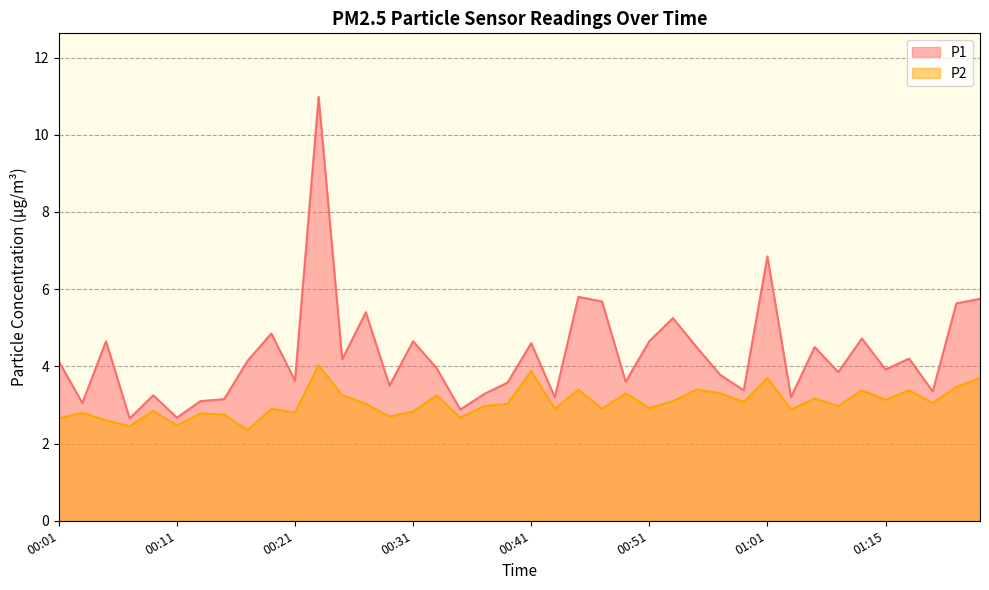

Rank the series by their average value, from highest to lowest.

P1, P2